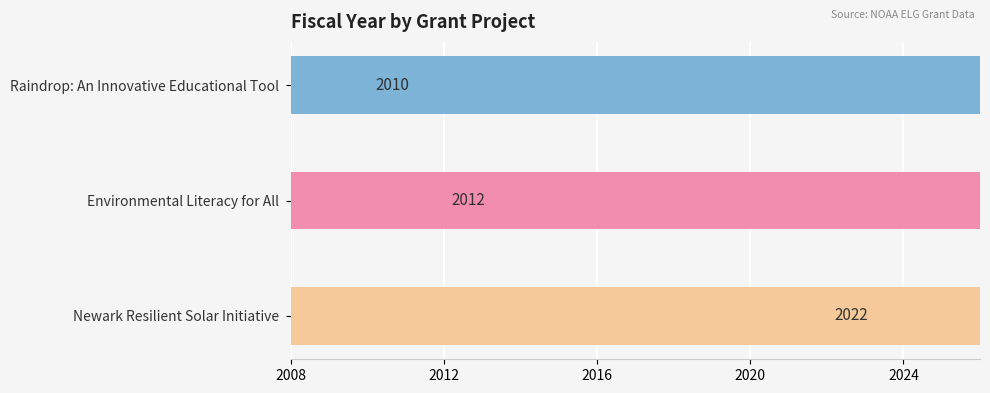

Which has a higher value, Newark Resilient Solar Initiative or Environmental Literacy for All?

Newark Resilient Solar Initiative